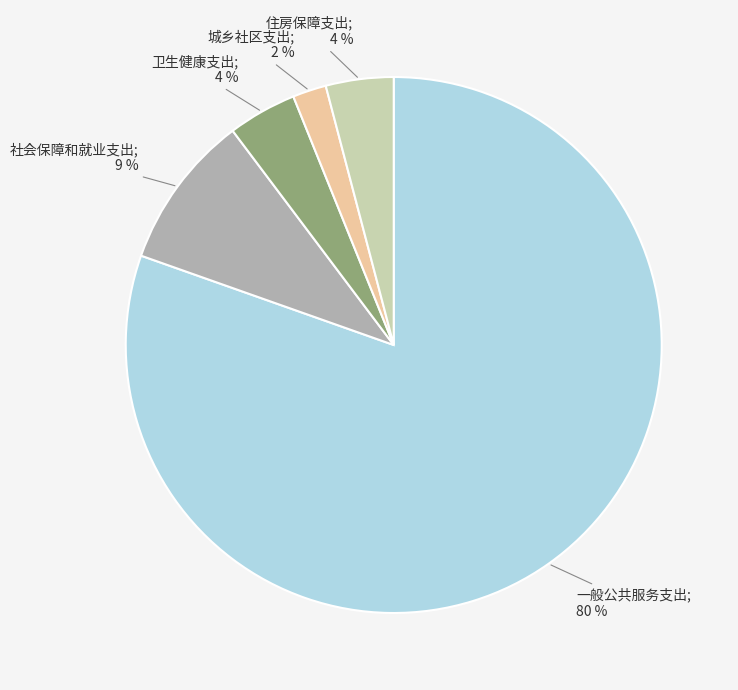

Does any single category account for the majority?

Yes